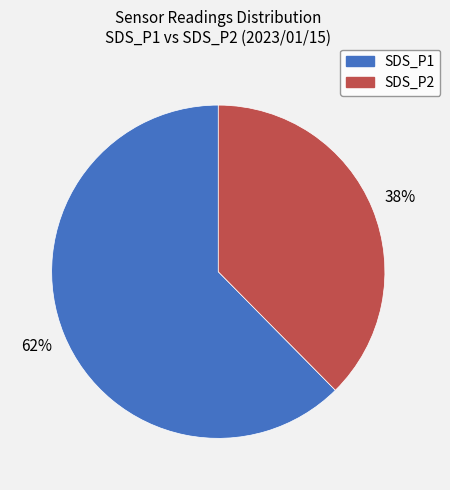

Is it true that SDS_P1 is 62% of the pie?

True